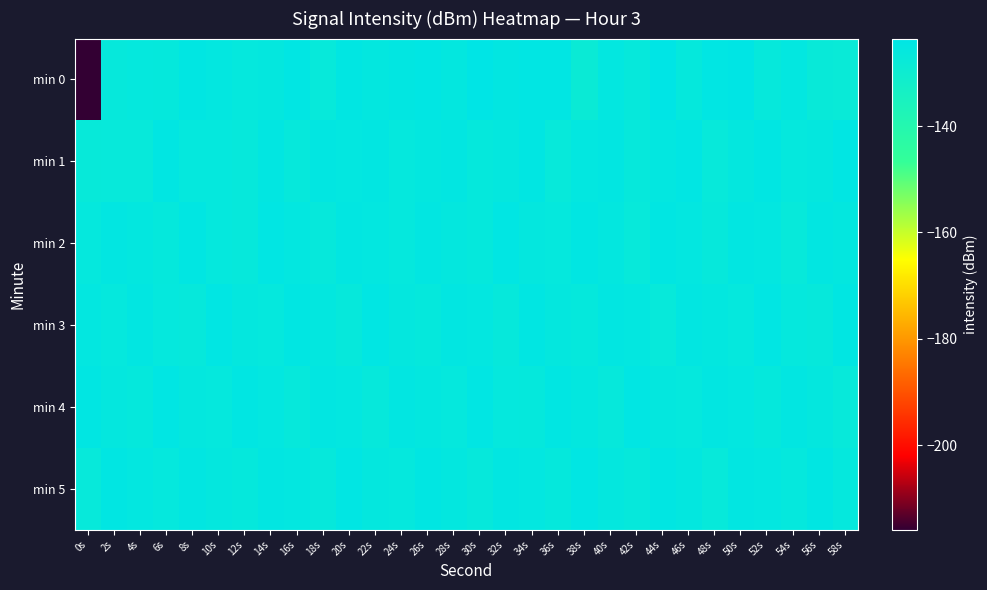

Reading left to right, transcribe all the data shown in this chart.

min 0: 0s=-215.8	2s=-126.5	4s=-126.2	6s=-126.3	8s=-124.6	10s=-125.2	12s=-126.2	14s=-125.9	16s=-124.4	18s=-127.1	20s=-124.6	22s=-125.5	24s=-124.7	26s=-124.5	28s=-125.4	30s=-123.6	32s=-124.8	34s=-124.2	36s=-124.4	38s=-128.3	40s=-125.3	42s=-126.5	44s=-123.6	46s=-126.3	48s=-124.4	50s=-123.7	52s=-126.7	54s=-125.2	56s=-127.6	58s=-128.0
min 1: 0s=-127.3	2s=-127.1	4s=-126.9	6s=-124.6	8s=-125.9	10s=-126.2	12s=-126.7	14s=-124.8	16s=-126.6	18s=-124.7	20s=-125.1	22s=-124.9	24s=-126.1	26s=-125.4	28s=-124.8	30s=-126.3	32s=-125.7	34s=-124.6	36s=-126.9	38s=-125.2	40s=-124.7	42s=-126.5	44s=-125.3	46s=-124.4	48s=-126.8	50s=-125.6	52s=-124.5	54s=-126.2	56s=-125.8	58s=-124.3
min 2: 0s=-126.1	2s=-124.8	4s=-125.5	6s=-126.3	8s=-124.6	10s=-125.9	12s=-126.7	14s=-124.4	16s=-125.2	18s=-126.6	20s=-124.7	22s=-125.3	24s=-126.1	26s=-124.9	28s=-125.6	30s=-126.4	32s=-124.3	34s=-125.7	36s=-126.2	38s=-124.5	40s=-125.4	42s=-126.8	44s=-124.6	46s=-125.1	48s=-126.5	50s=-124.8	52s=-125.3	54s=-126.9	56s=-124.7	58s=-125.5
min 3: 0s=-125.3	2s=-126.1	4s=-124.7	6s=-125.9	8s=-126.5	10s=-124.4	12s=-125.8	14s=-126.2	16s=-124.6	18s=-125.4	20s=-126.7	22s=-124.3	24s=-125.6	26s=-126.3	28s=-124.8	30s=-125.1	32s=-126.6	34s=-124.5	36s=-125.7	38s=-126.4	40s=-124.9	42s=-125.2	44s=-126.8	46s=-124.7	48s=-125.5	50s=-126.1	52s=-124.4	54s=-125.9	56s=-126.6	58s=-124.6
min 4: 0s=-124.6	2s=-125.8	4s=-126.4	6s=-124.3	8s=-125.7	10s=-126.1	12s=-124.5	14s=-125.3	16s=-126.6	18s=-124.8	20s=-125.1	22s=-126.5	24s=-124.7	26s=-125.4	28s=-126.2	30s=-124.4	32s=-125.9	34s=-126.3	36s=-124.6	38s=-125.5	40s=-126.7	42s=-124.3	44s=-125.8	46s=-126.1	48s=-124.7	50s=-125.2	52s=-126.4	54s=-124.9	56s=-125.6	58s=-126.8
min 5: 0s=-126.8	2s=-124.5	4s=-125.3	6s=-126.1	8s=-124.9	10s=-125.6	12s=-126.4	14s=-124.7	16s=-125.1	18s=-126.5	20s=-124.3	22s=-125.8	24s=-126.2	26s=-124.6	28s=-125.4	30s=-126.7	32s=-124.8	34s=-125.2	36s=-126.3	38s=-124.4	40s=-125.7	42s=-126.6	44s=-124.6	46s=-125.5	48s=-126.9	50s=-124.7	52s=-125.3	54s=-126.1	56s=-124.5	58s=-125.9